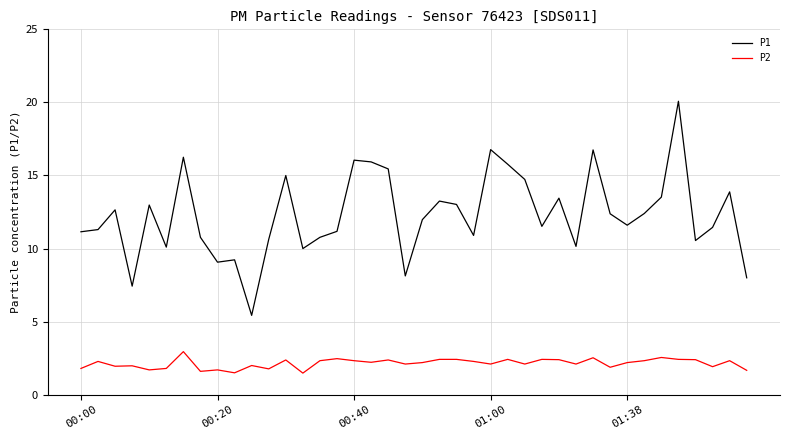

List the series in order of their overall mean, highest first.

P1, P2